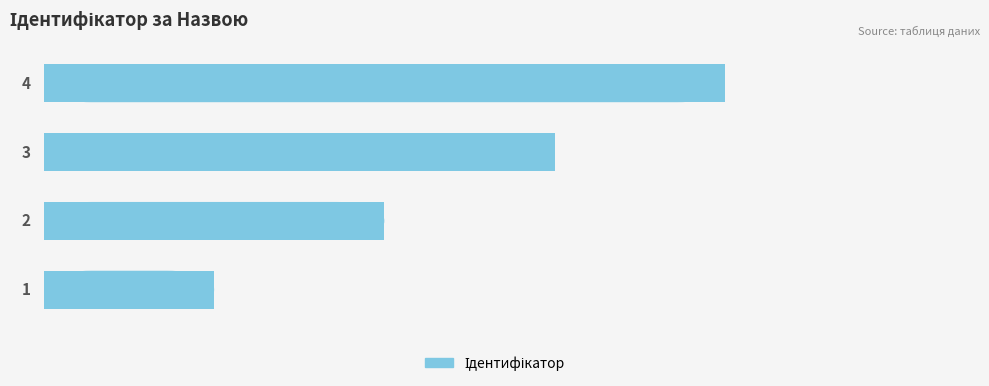

What is the greatest value displayed?

4